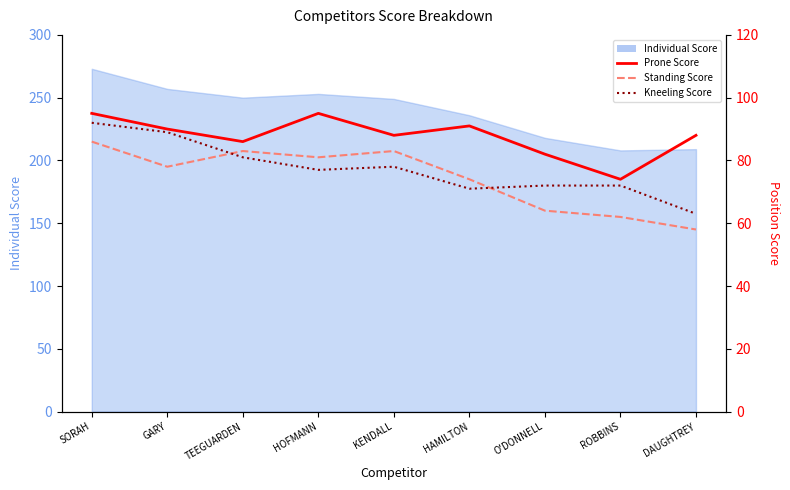

What is the label of the 2nd point from the left?

GARY